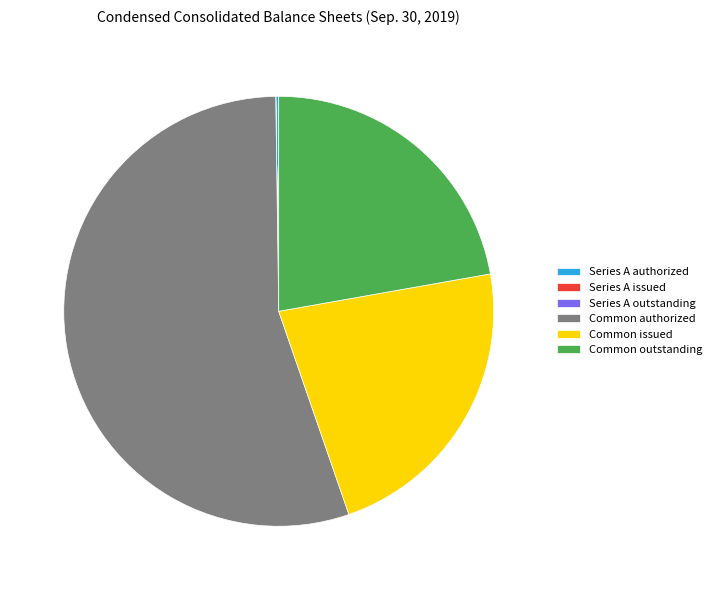

Which category accounts for the majority?

Common authorized